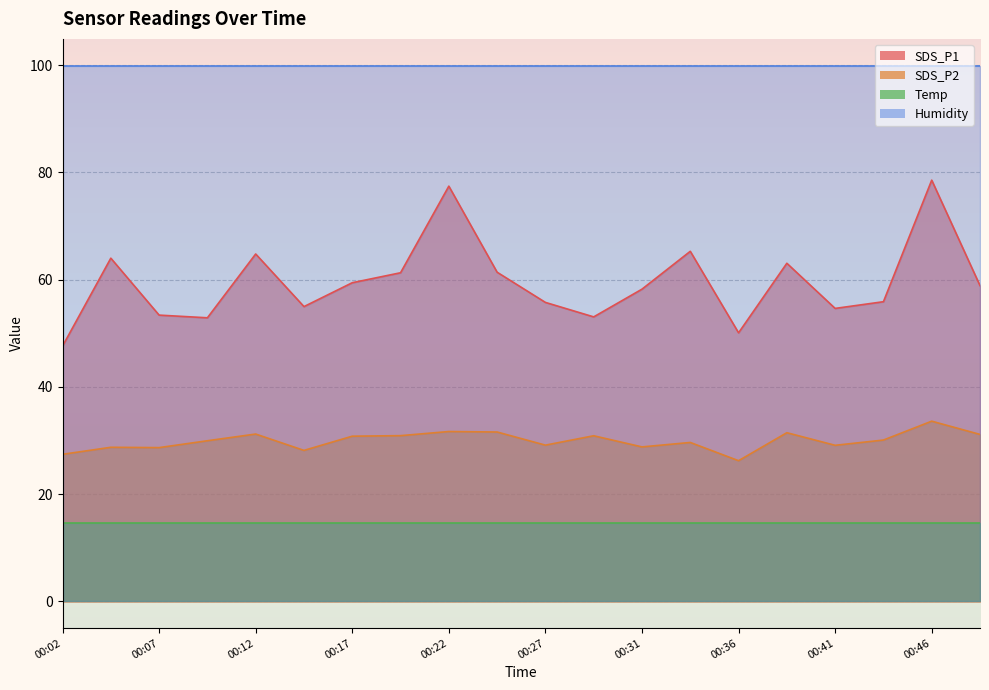

Where is the first local minimum for SDS_P2?

00:07